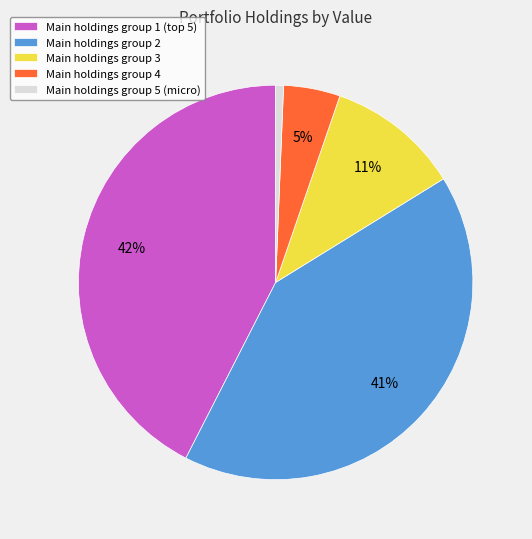

Count the number of slices in the pie.

5